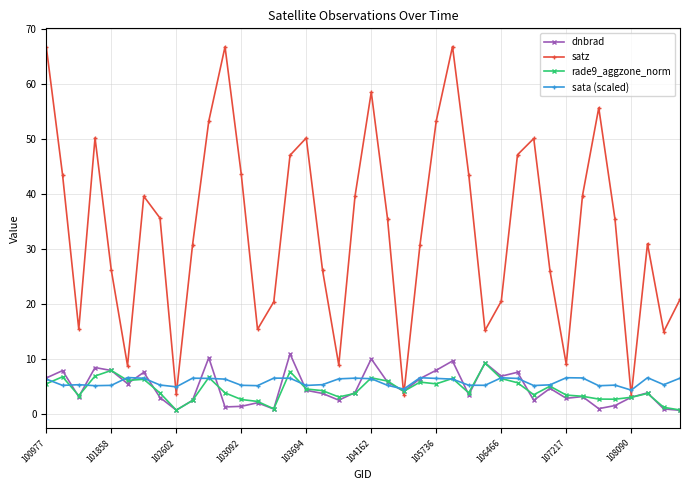

Which series has the widest spread of values?

satz